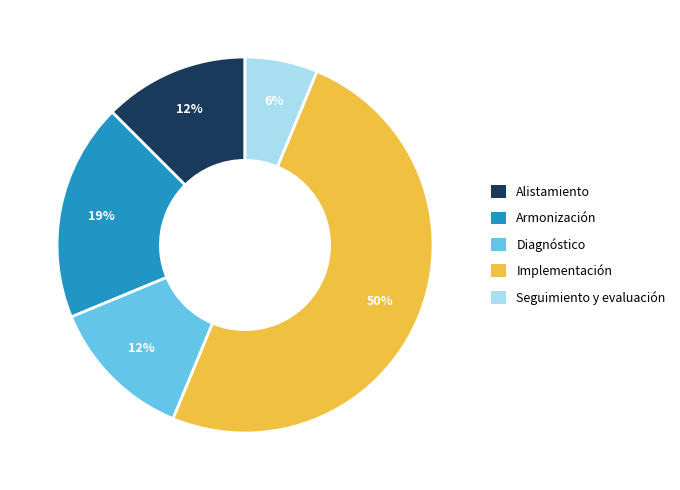

How many segments does this pie chart have?

5